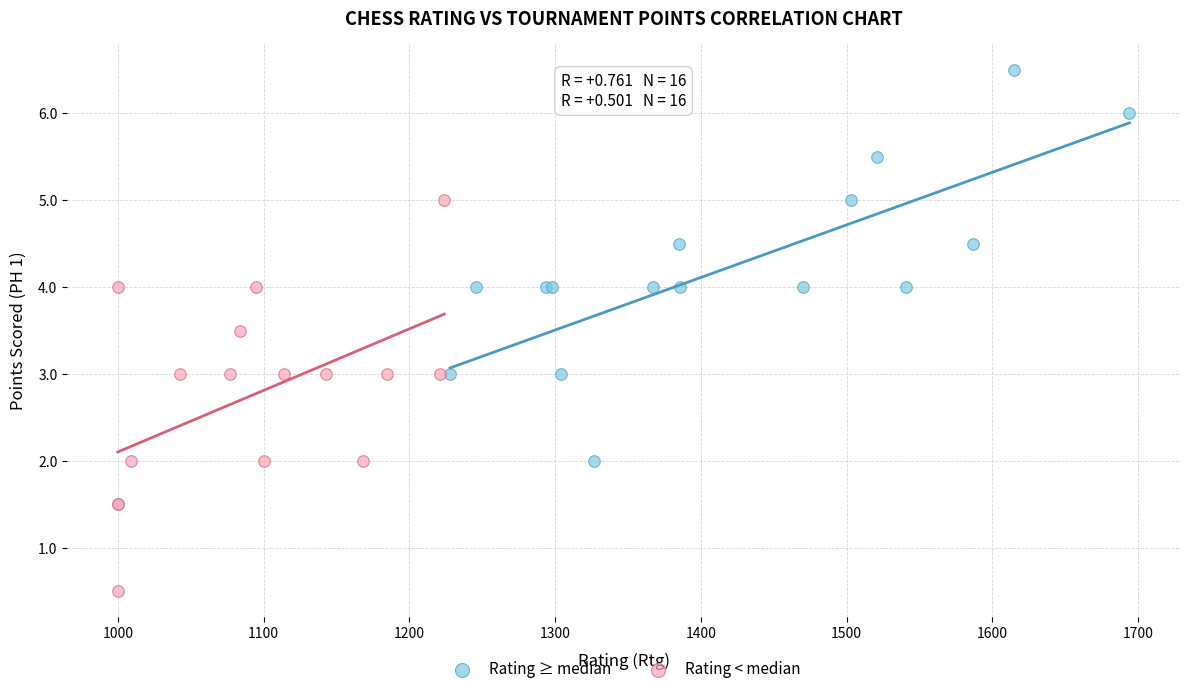

Which series contains the lowest Y value?

Rating < median